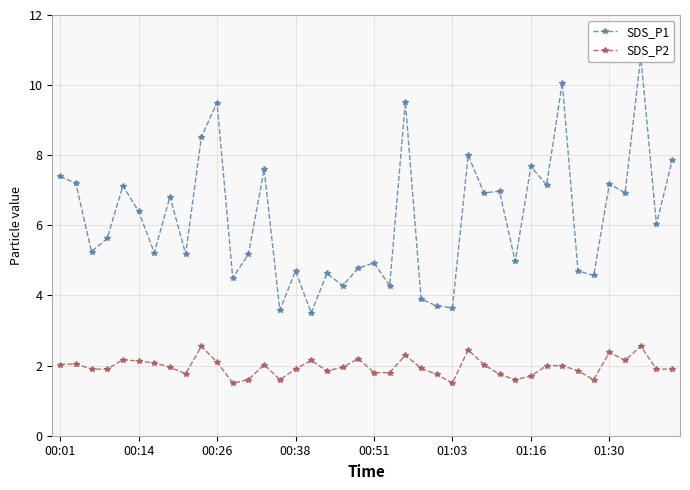

True or false: SDS_P2 has a value of 2.1 at 00:26.

True